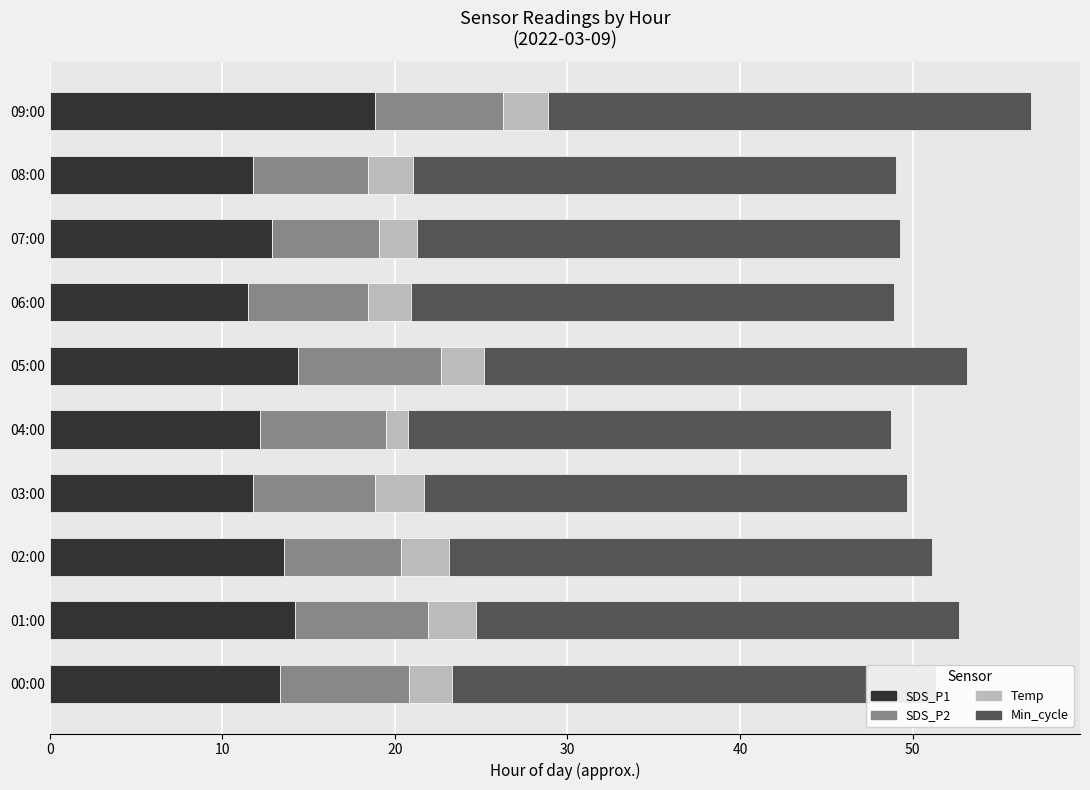

The SDS_P2 series shows 7.4 at 09:00. True or false?

True